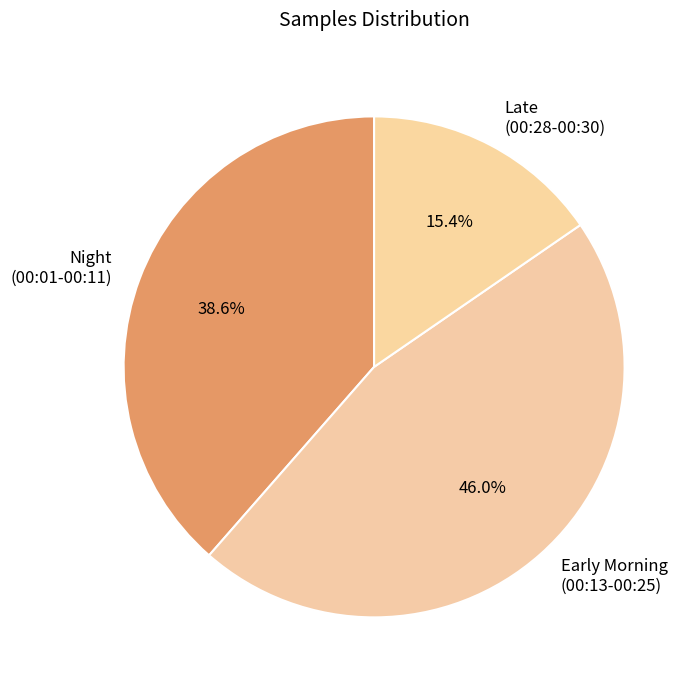

Is there a majority slice in this chart?

No